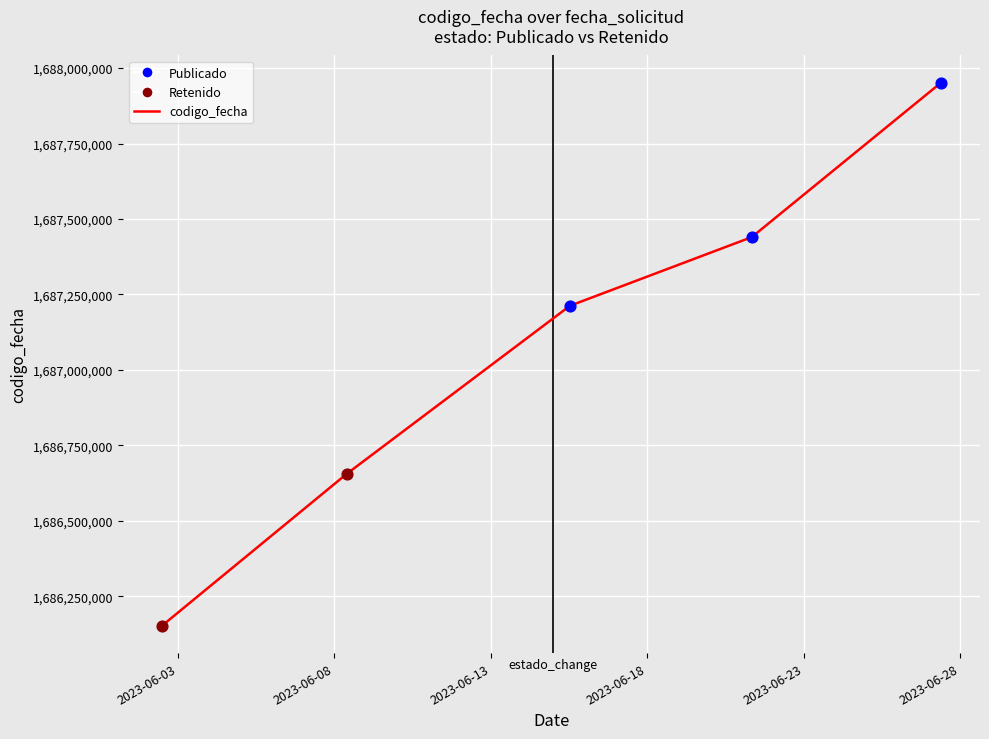

What is the maximum value shown in the chart?

1687951642